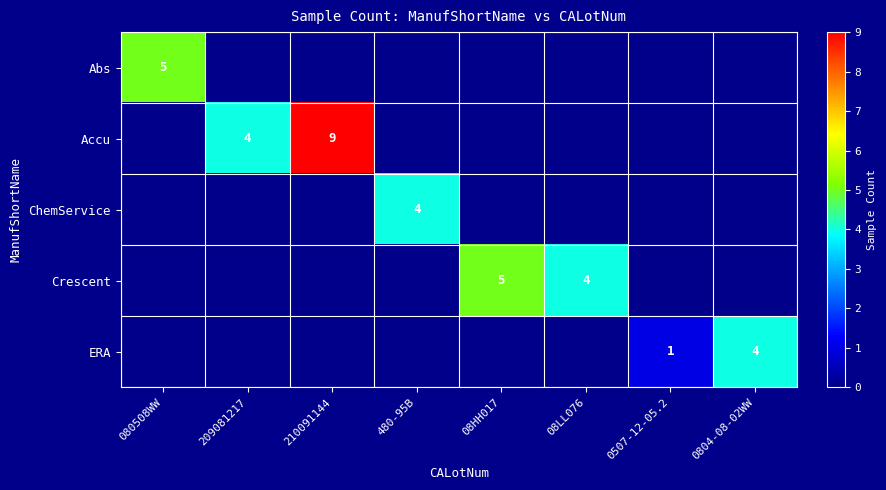

Rank the series by their maximum value, from lowest to highest.

ChemService, ERA, Abs, Crescent, Accu